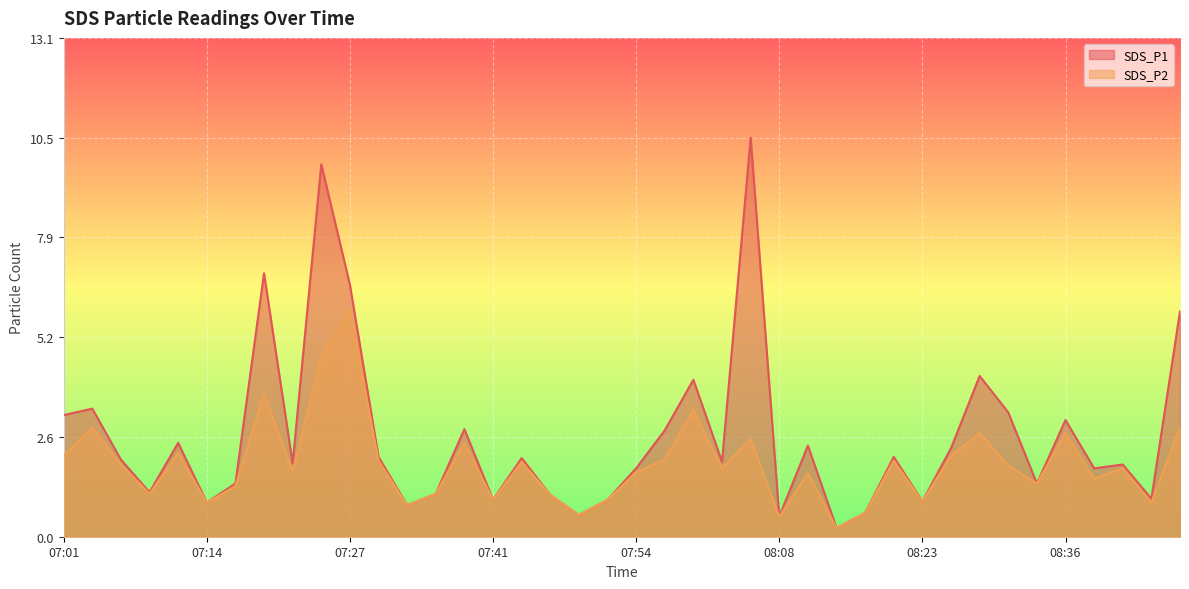

Where is SDS_P2 nearest to the value 3?

07:03